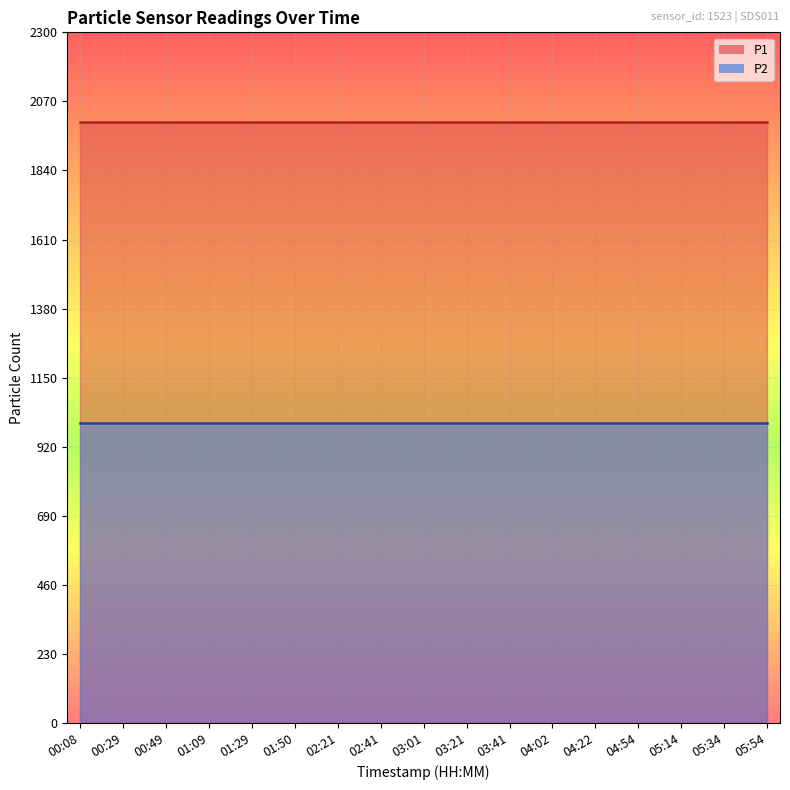

What is the sum of all P2 values?

16998.3